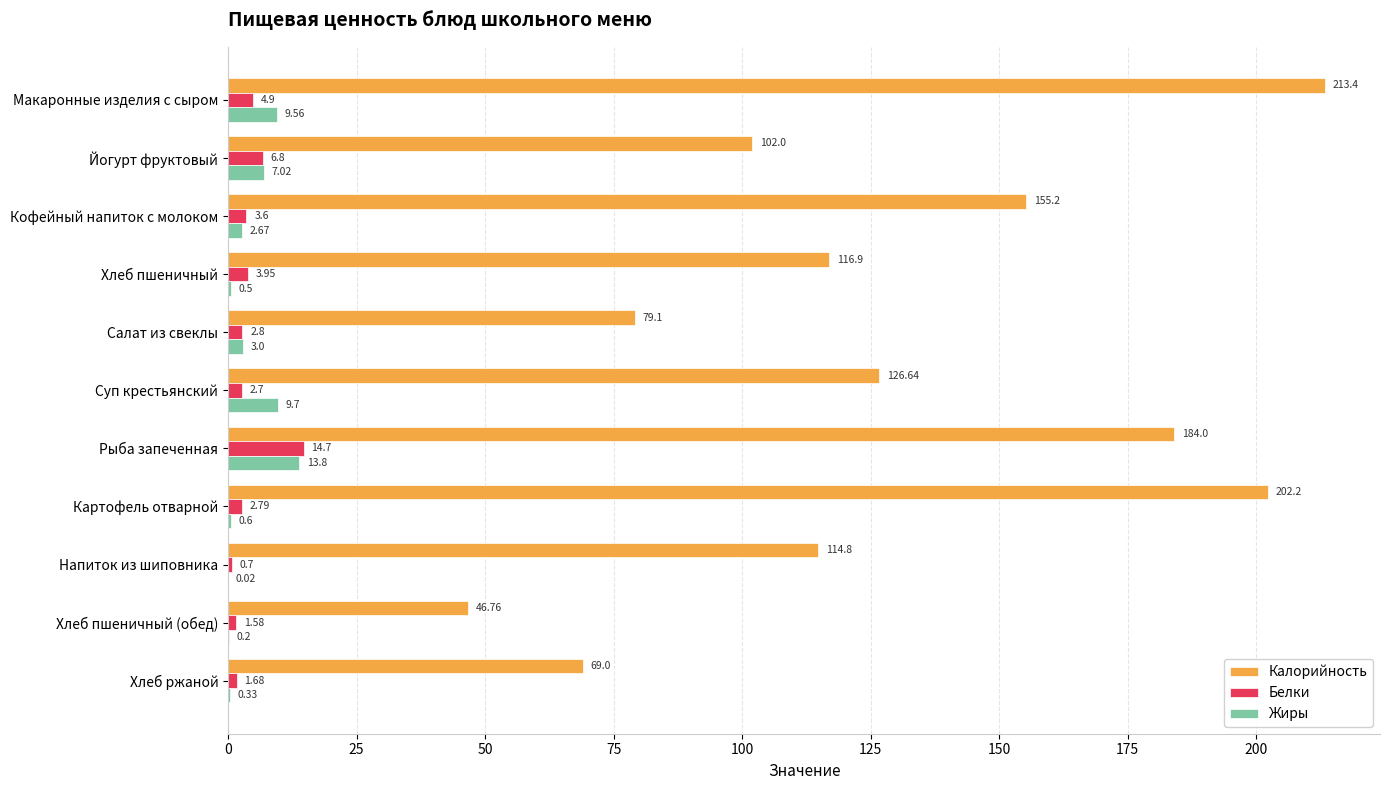

Where is Жиры nearest to the value 6?

Йогурт фруктовый